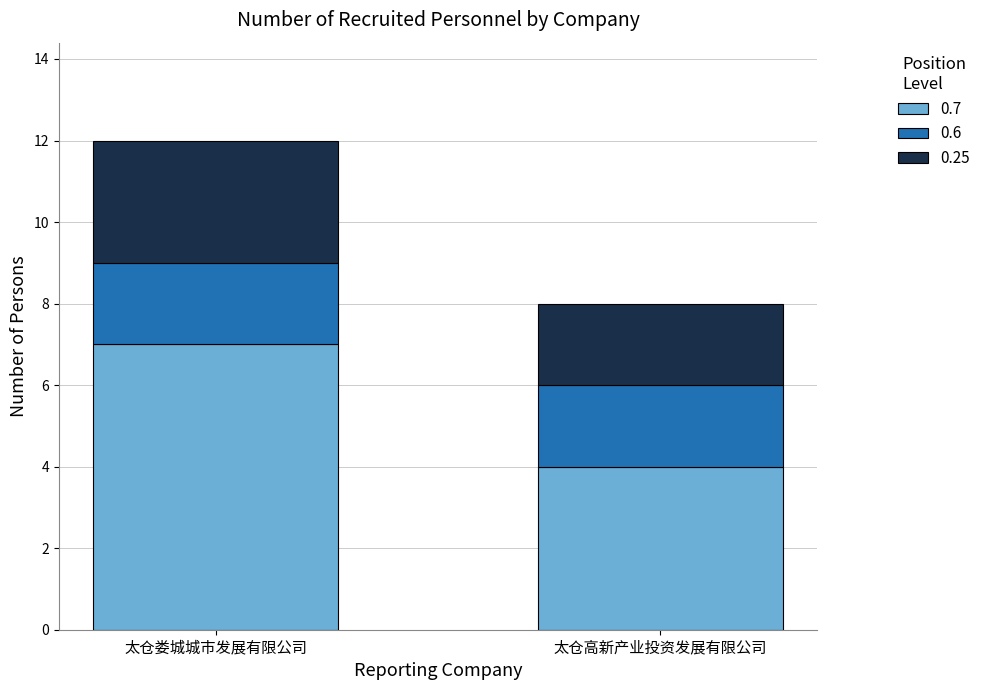

At which category is the sum across all series the highest?

太仓娄城城市发展有限公司